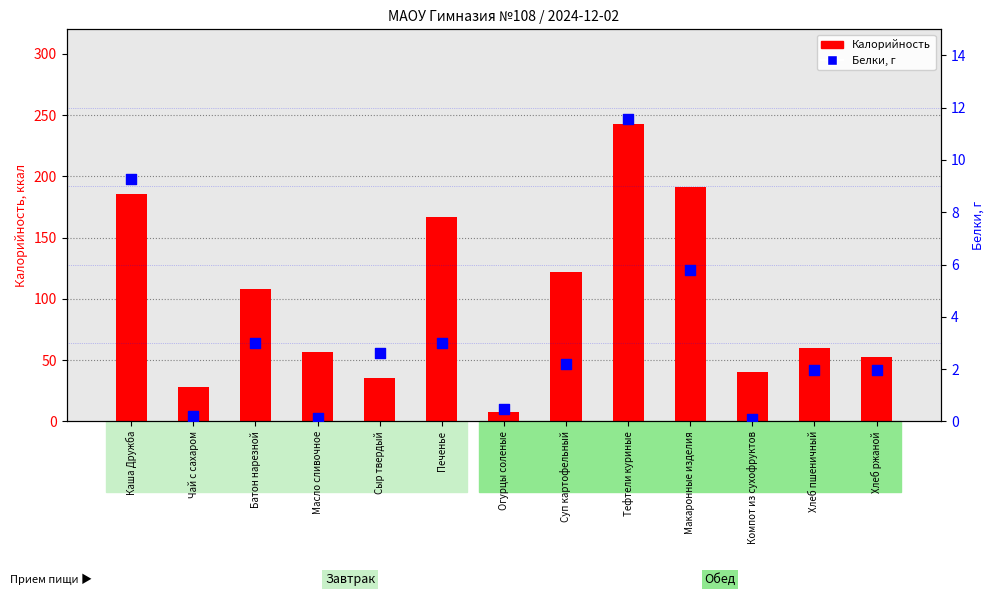

Which series reaches the minimum Y coordinate?

Белки, г